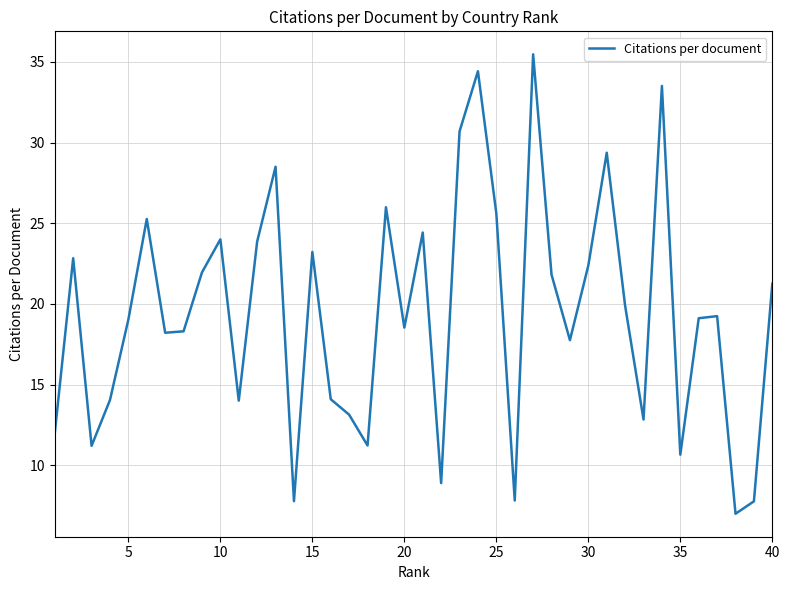

What is the greatest value displayed?

35.5